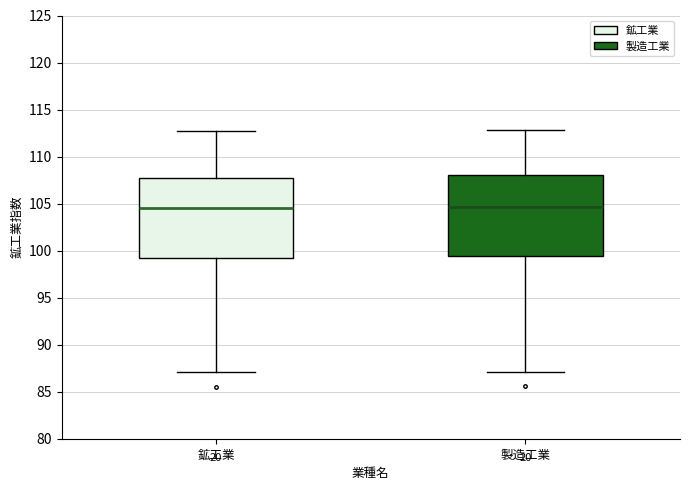

Reading left to right, transcribe this box plot: for each box, give where its median line is, the range the box spans, and where its two whiskers end, as read against the y-axis. The values are not printed on the chart, so give them approximately, as read against the axis.

鉱工業: median 104.5, box 99.0 to 107.5, whiskers 87.0 to 112.5
製造工業: median 104.5, box 99.5 to 108.0, whiskers 87.0 to 113.0